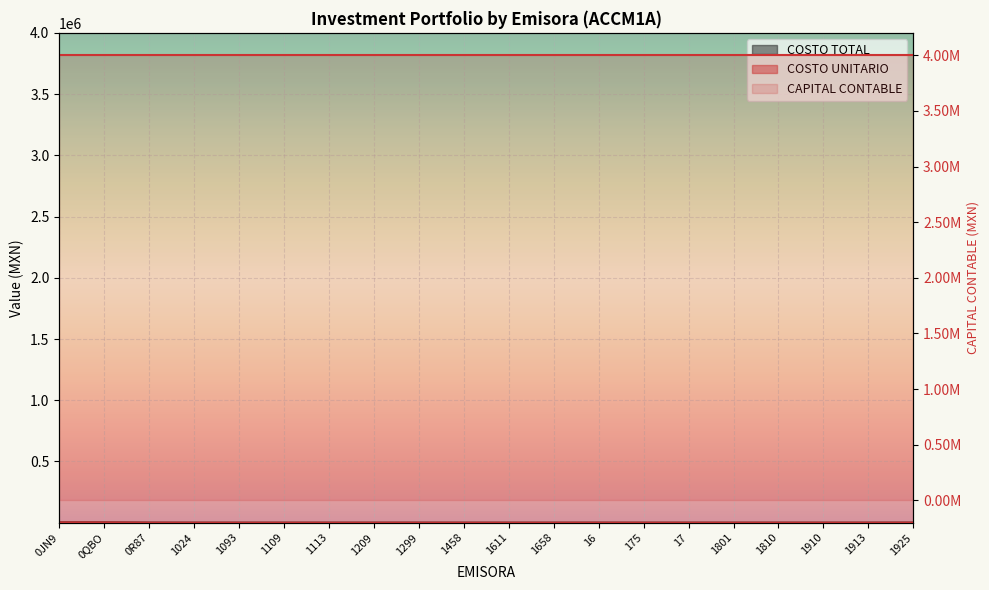

True or false: COSTO UNITARIO has more than 1 interior local peaks.

True